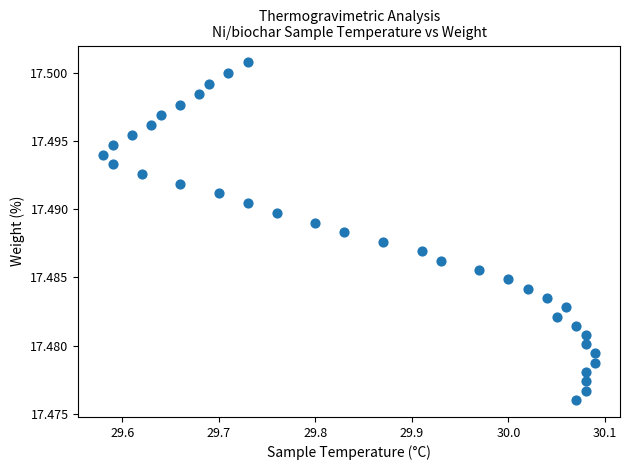

What is the range of X values (max minus min)?

0.5